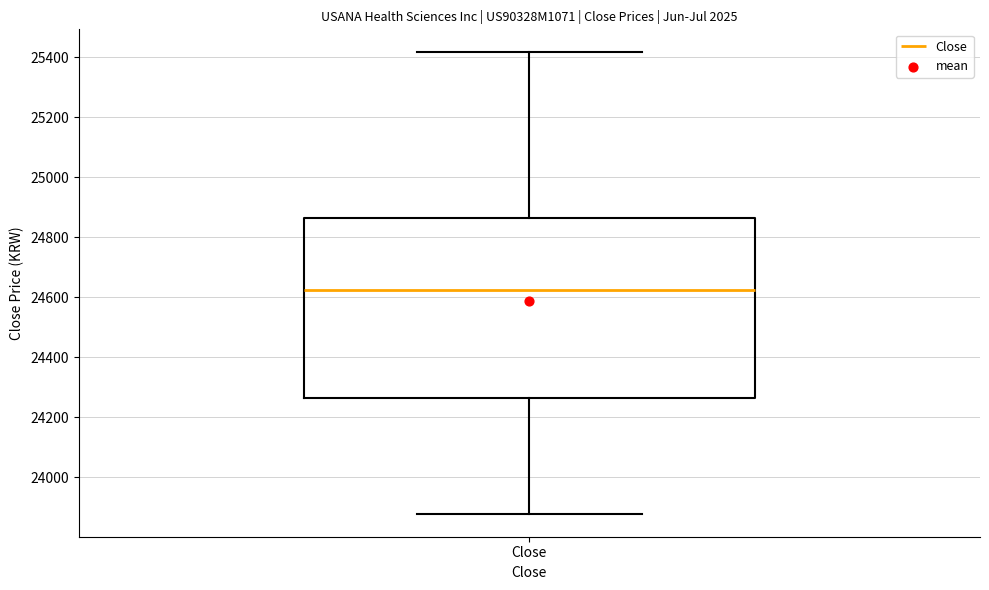

Transcribe this box plot: give where the median line is, the range the box spans, and where the two whiskers end, as read against the y-axis. The values are not printed on the chart, so give them approximately, as read against the axis.

median 24620, box 24260 to 24860, whiskers 23880 to 25420